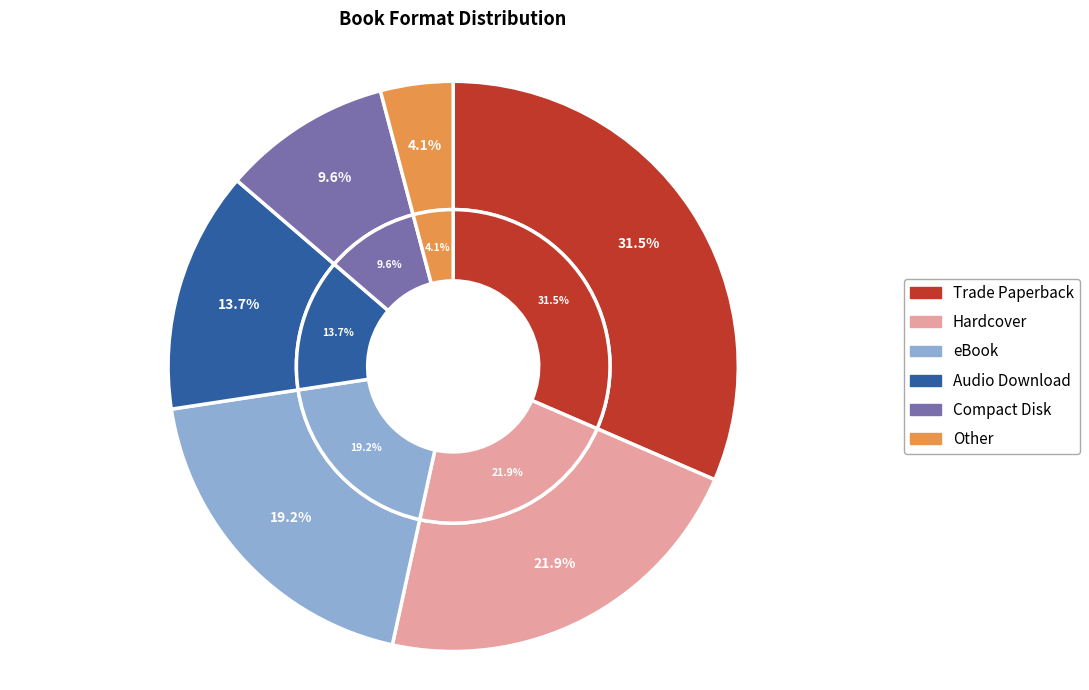

How many slices are in this pie chart?

6